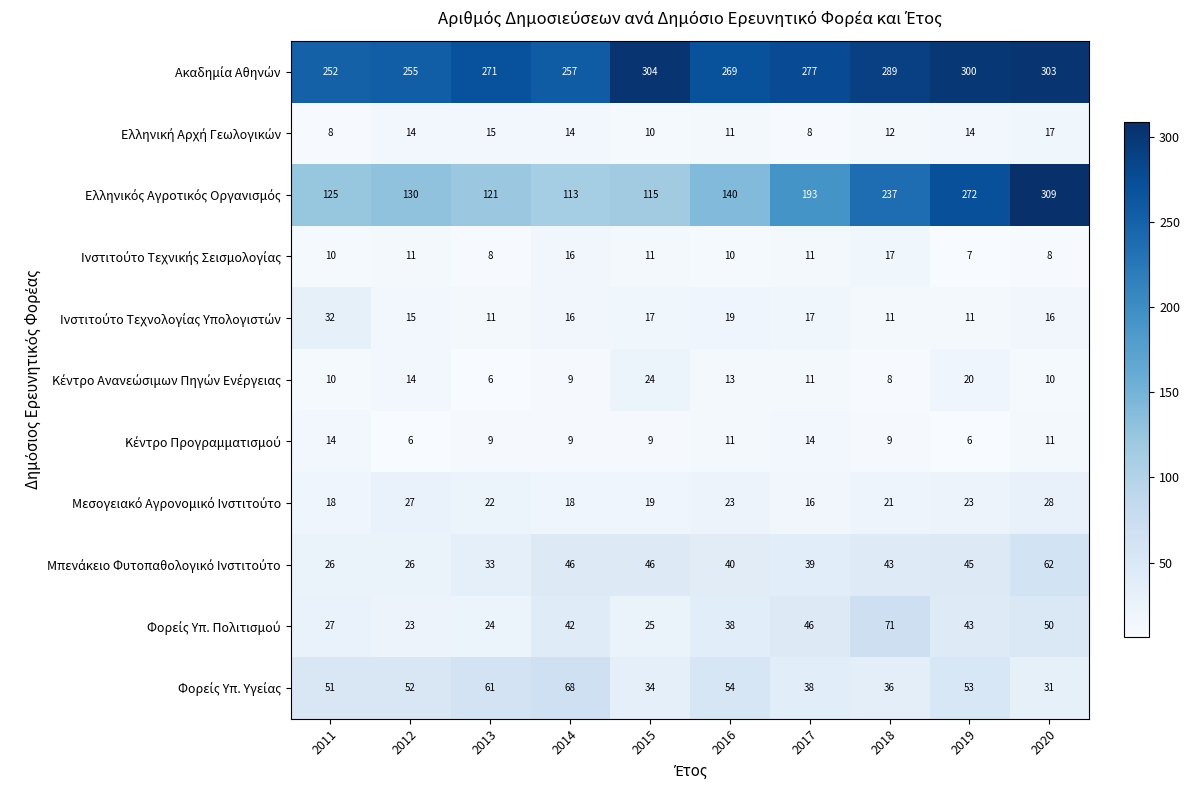

At how many categories does at least one series exceed 150?

10